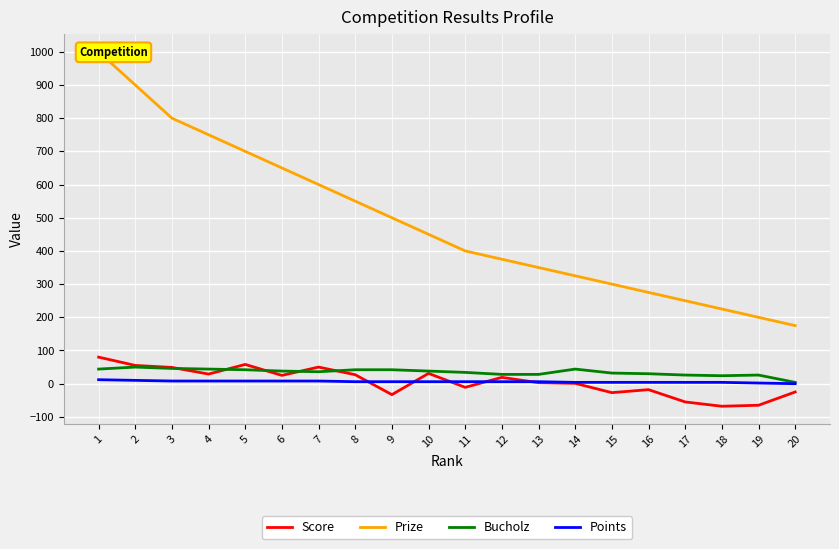

What is the value of the Bucholz point at the 18th from the left?

24